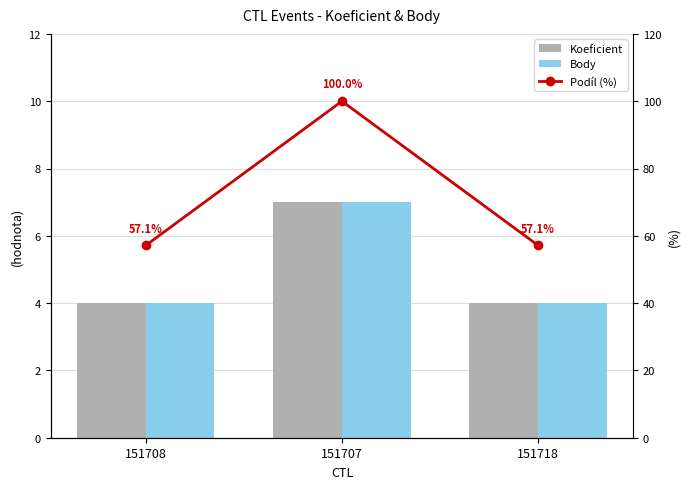

What is the maximum value for Koeficient?

7.0